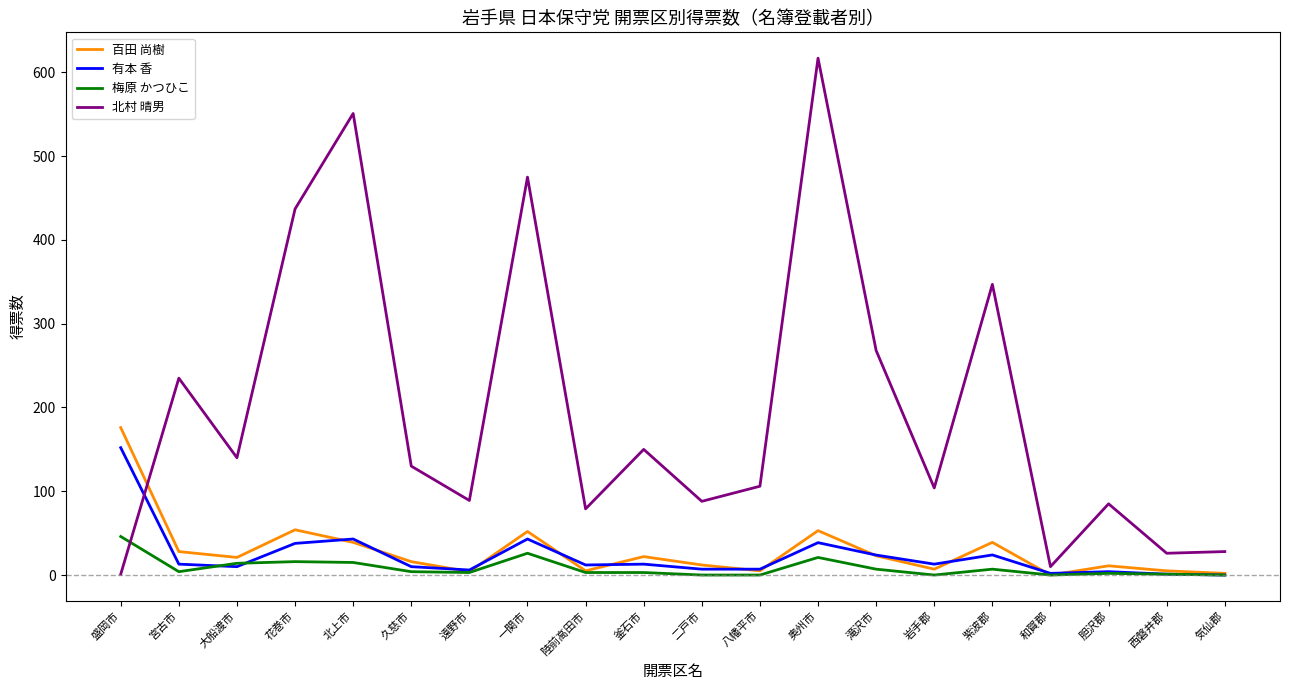

What is the maximum value for 百田 尚樹?

176.0